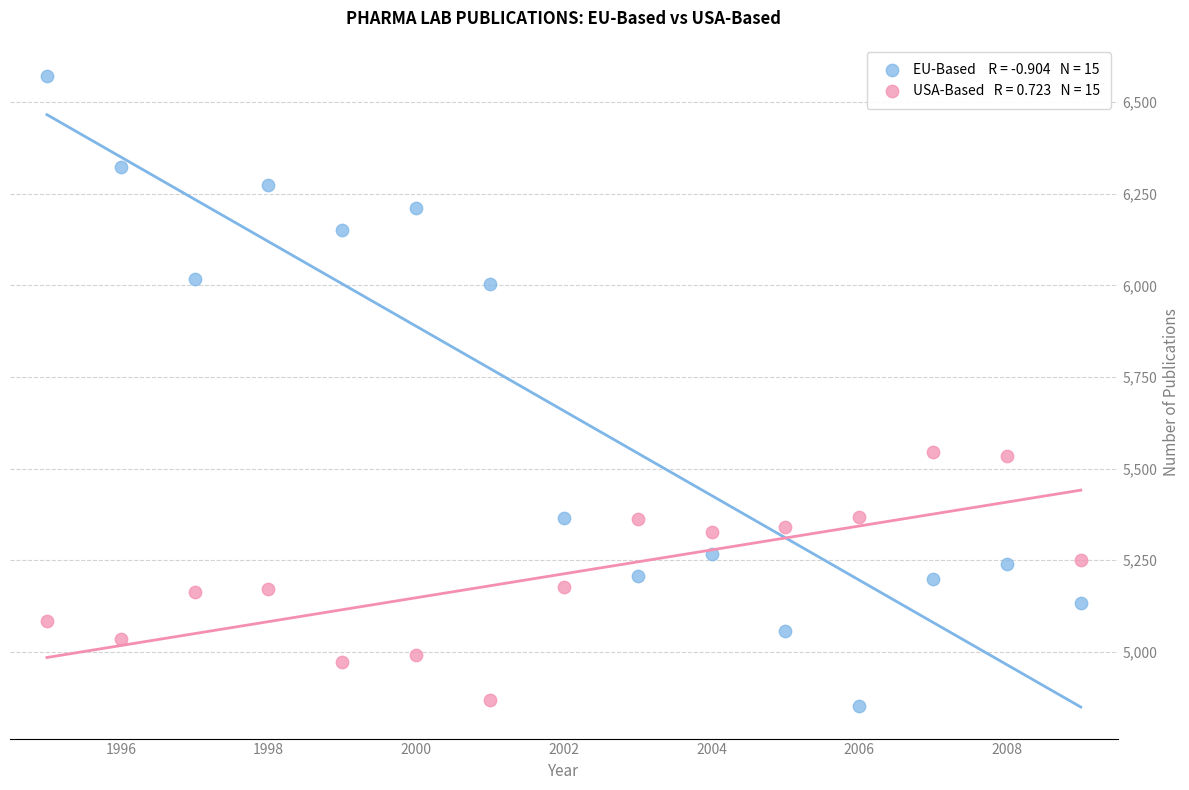

Across all data points, what is the range of Y values (max minus min)?

1718